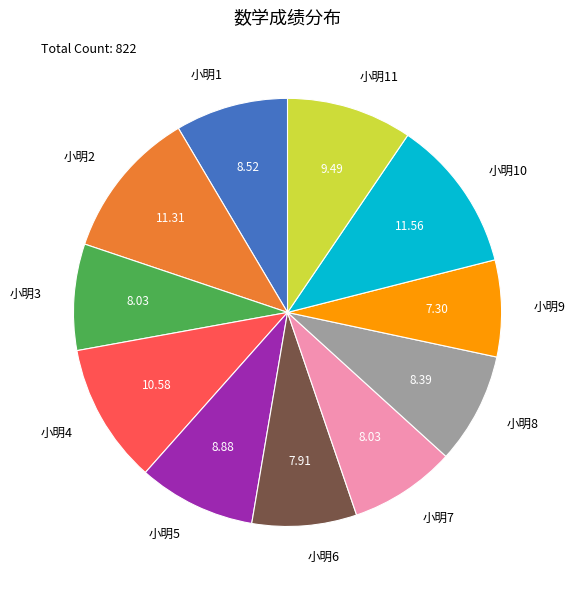

Is 小明8 the majority of the pie?

No